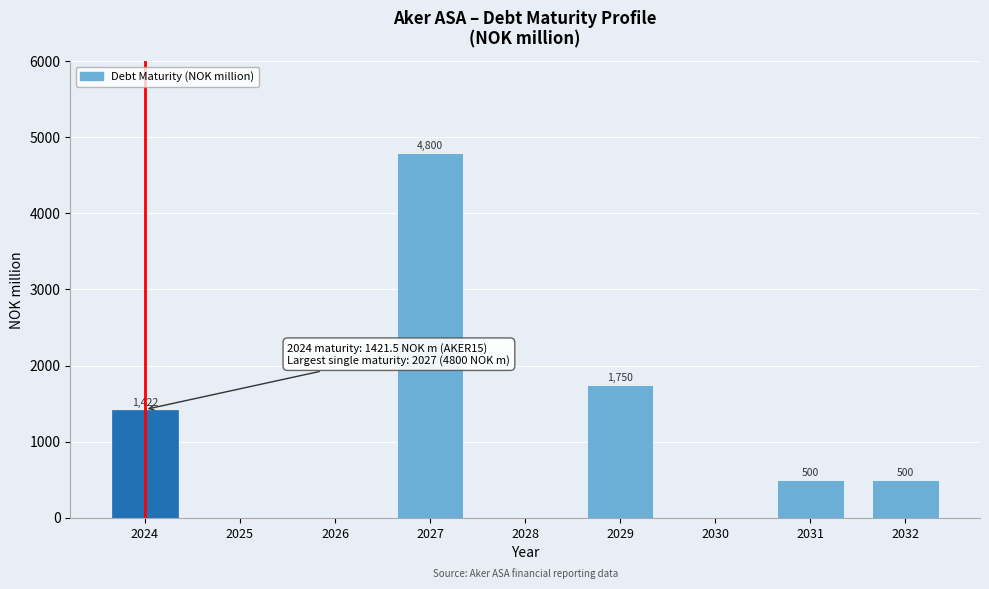

Which category has the highest value across all series?

2027